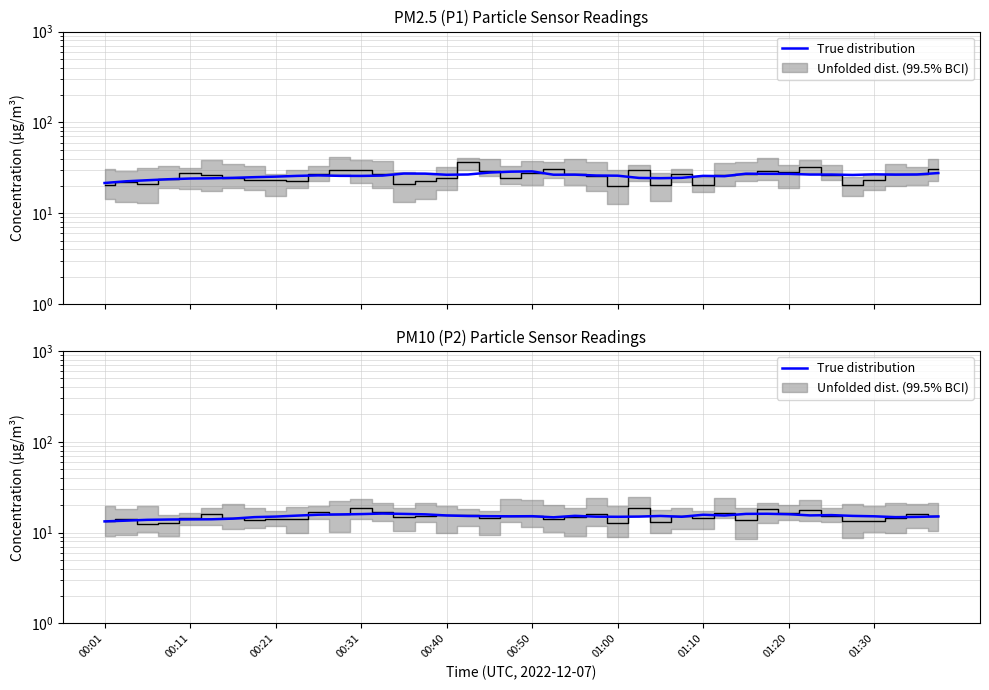

What is the average value of the True distribution series?

15.1